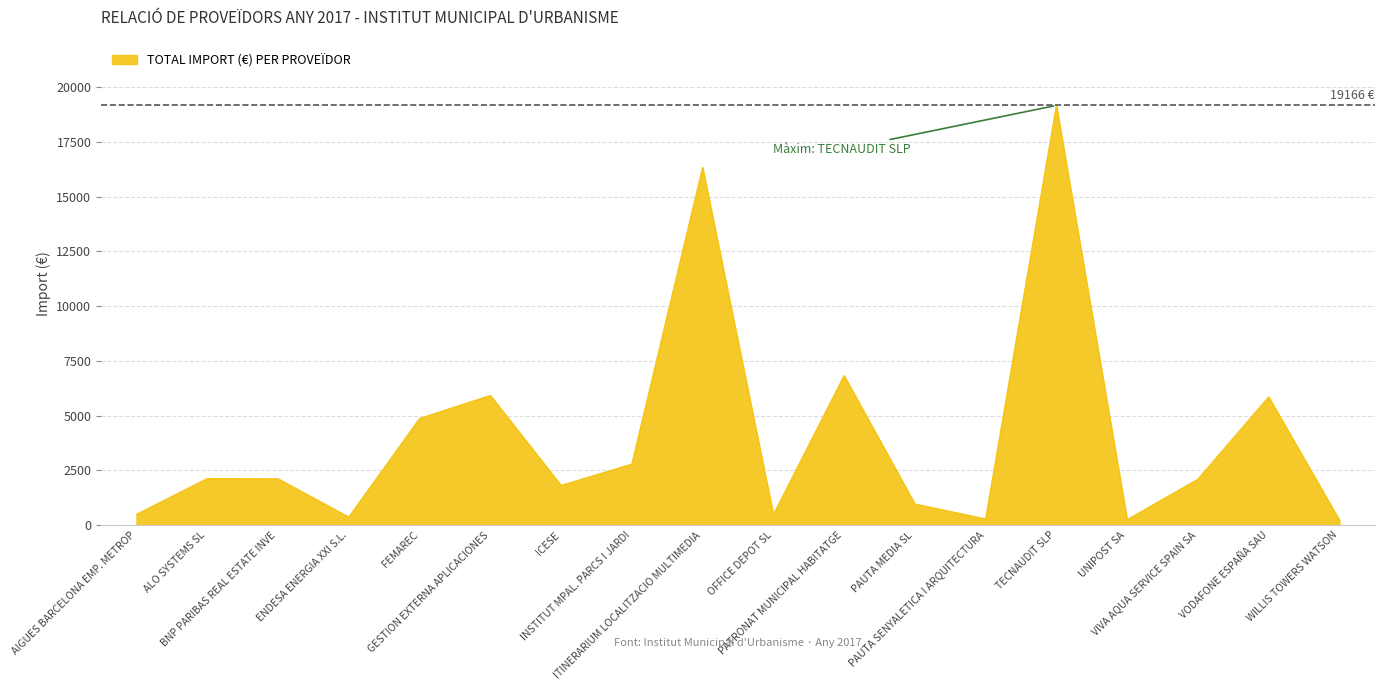

What is the smallest value displayed?

230.9